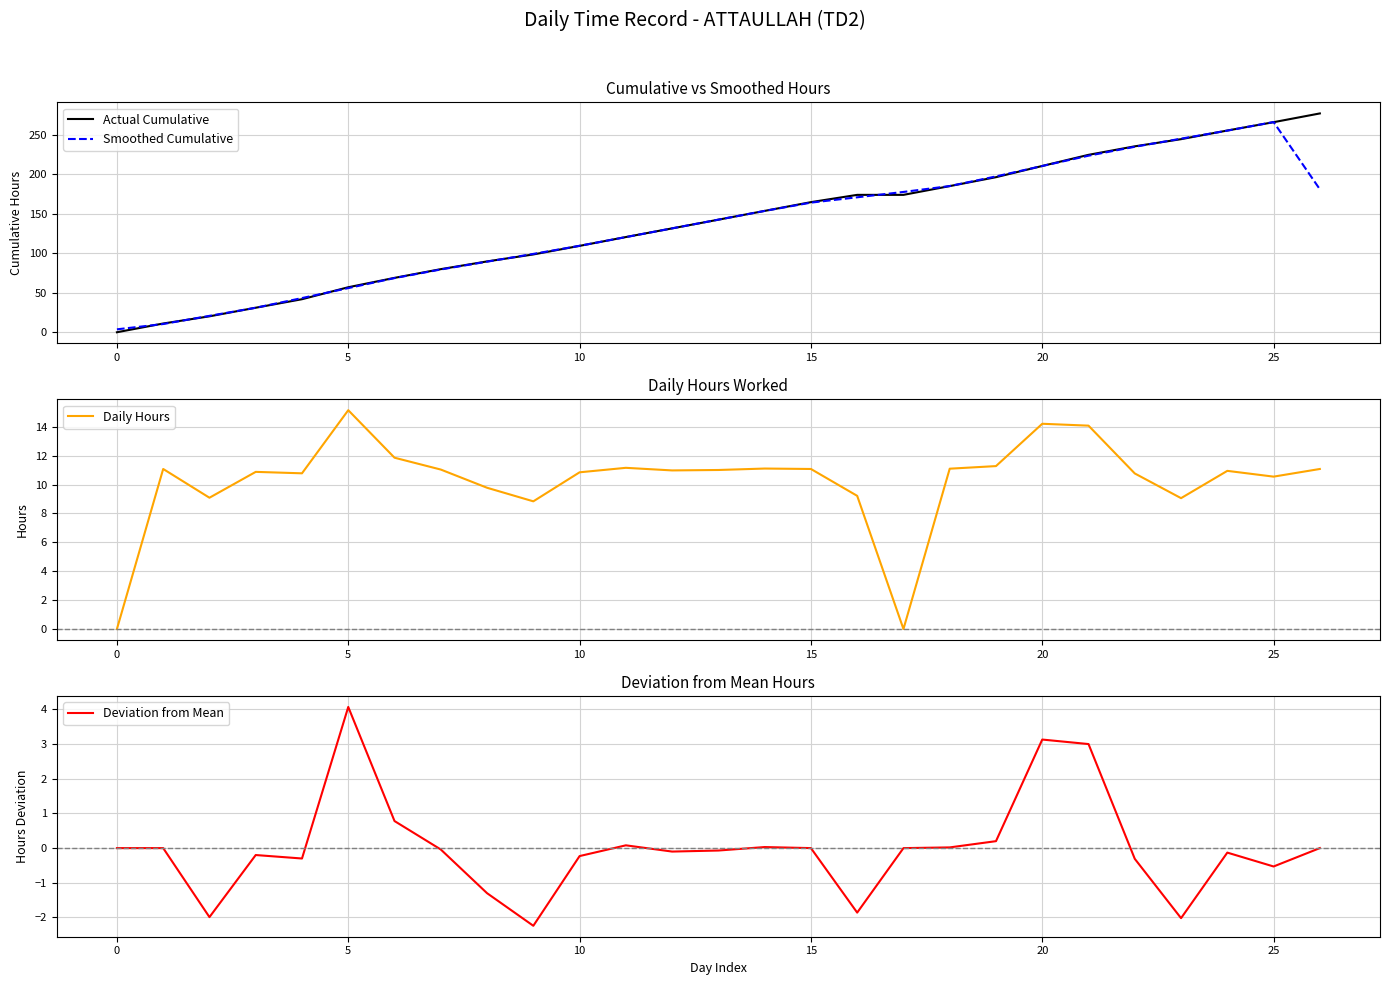

True or false: Smoothed Cumulative has more than 1 interior local peaks.

False